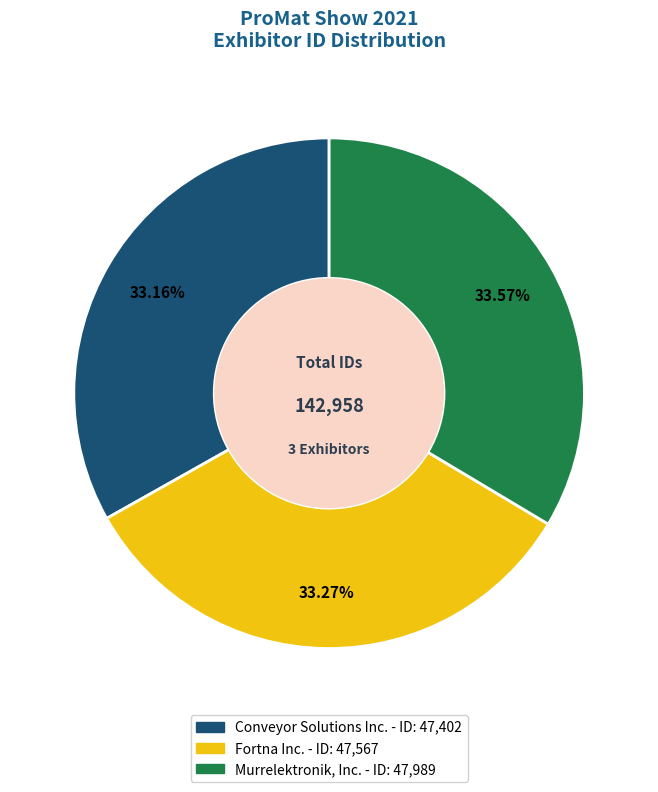

What percentage is the Fortna Inc. slice, to the nearest percent?

33%